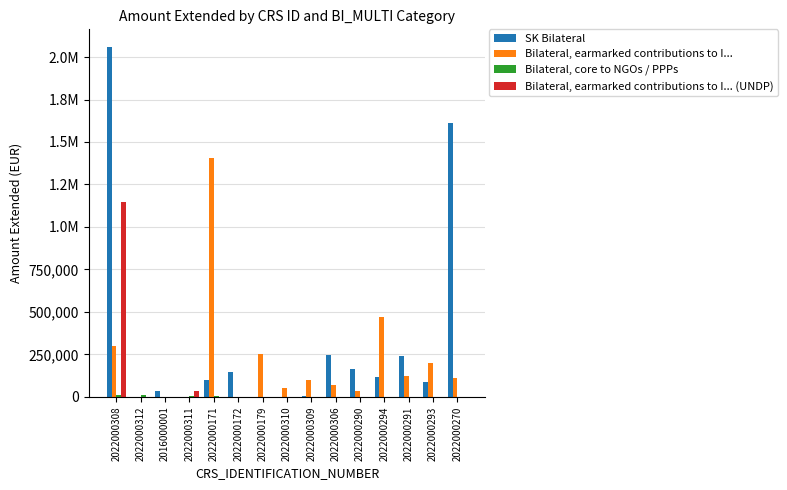

Are the bars grouped side by side (vs. stacked)?

Yes